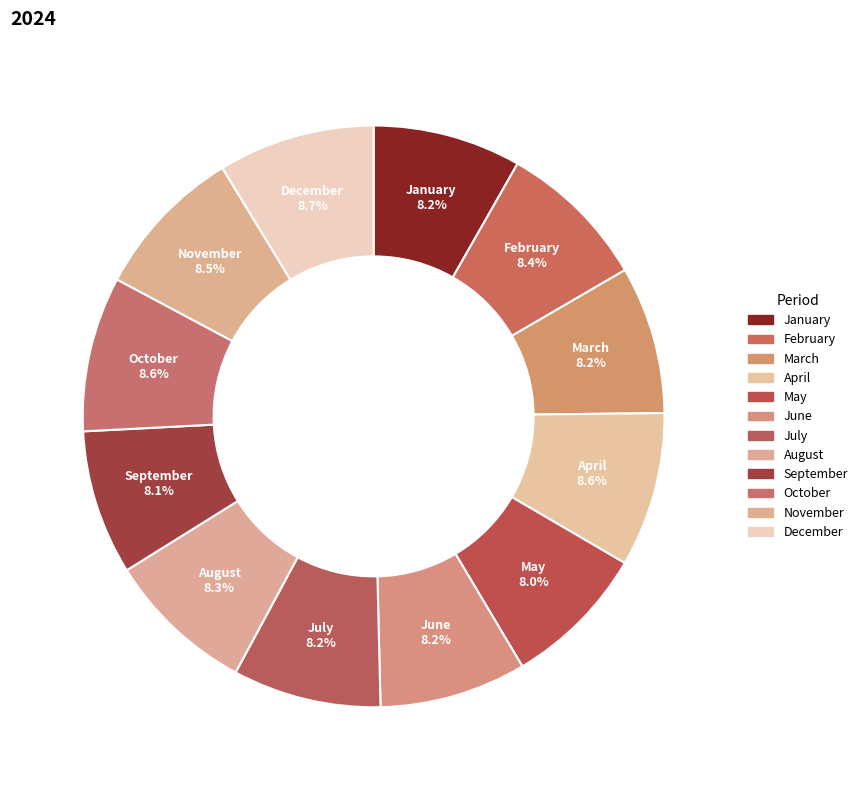

Is April the majority of the pie?

No